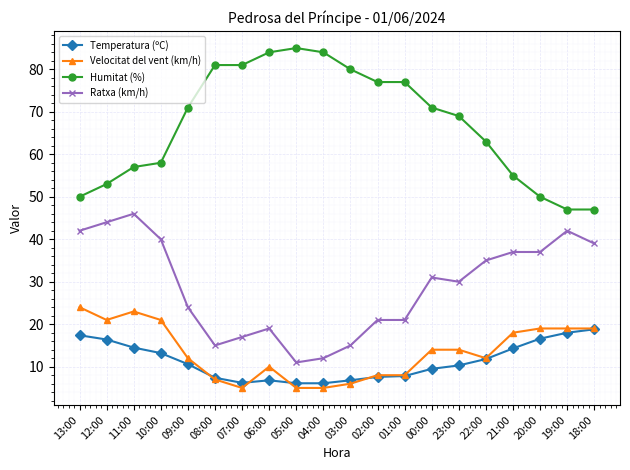

What are all the series names shown in the legend?

Temperatura (ºC), Velocitat del vent (km/h), Humitat (%), Ratxa (km/h)